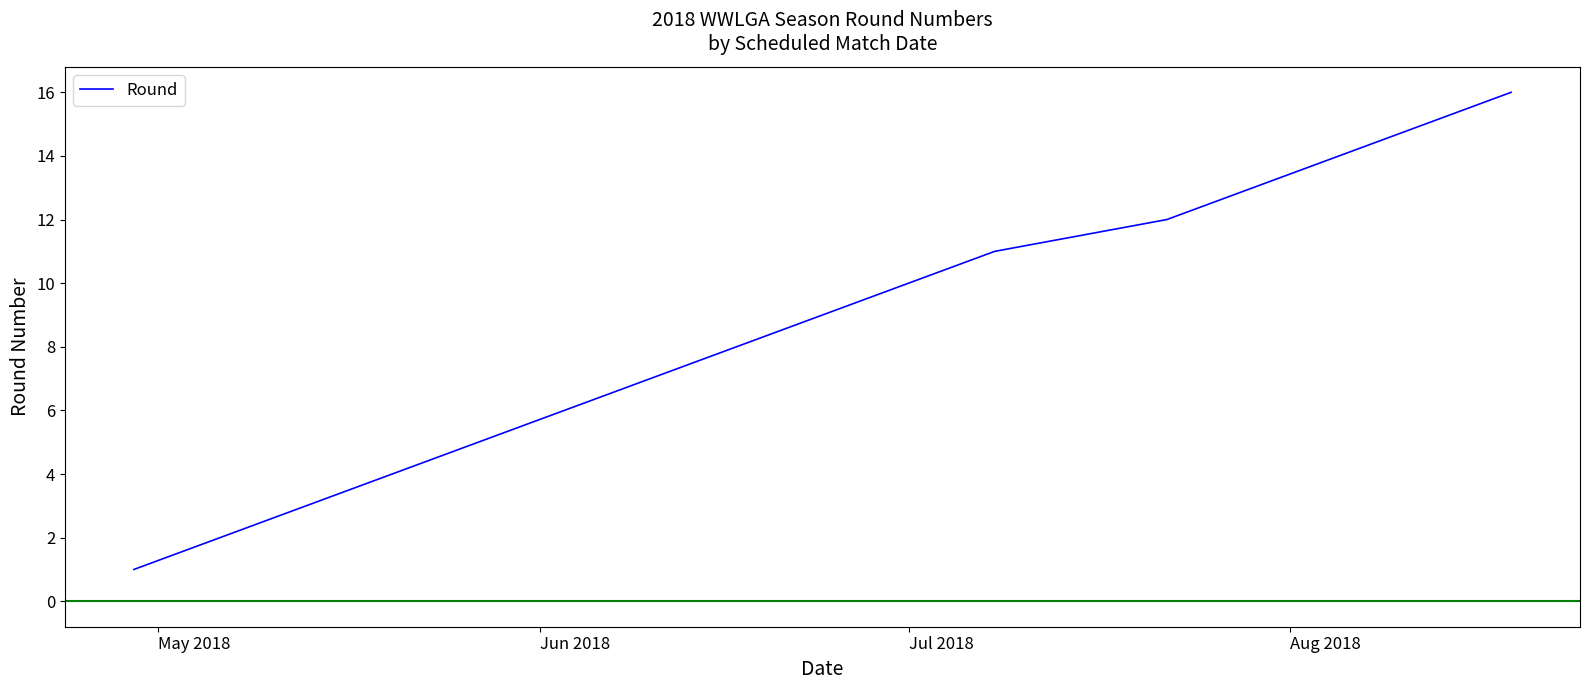

What is the maximum value shown in the chart?

16